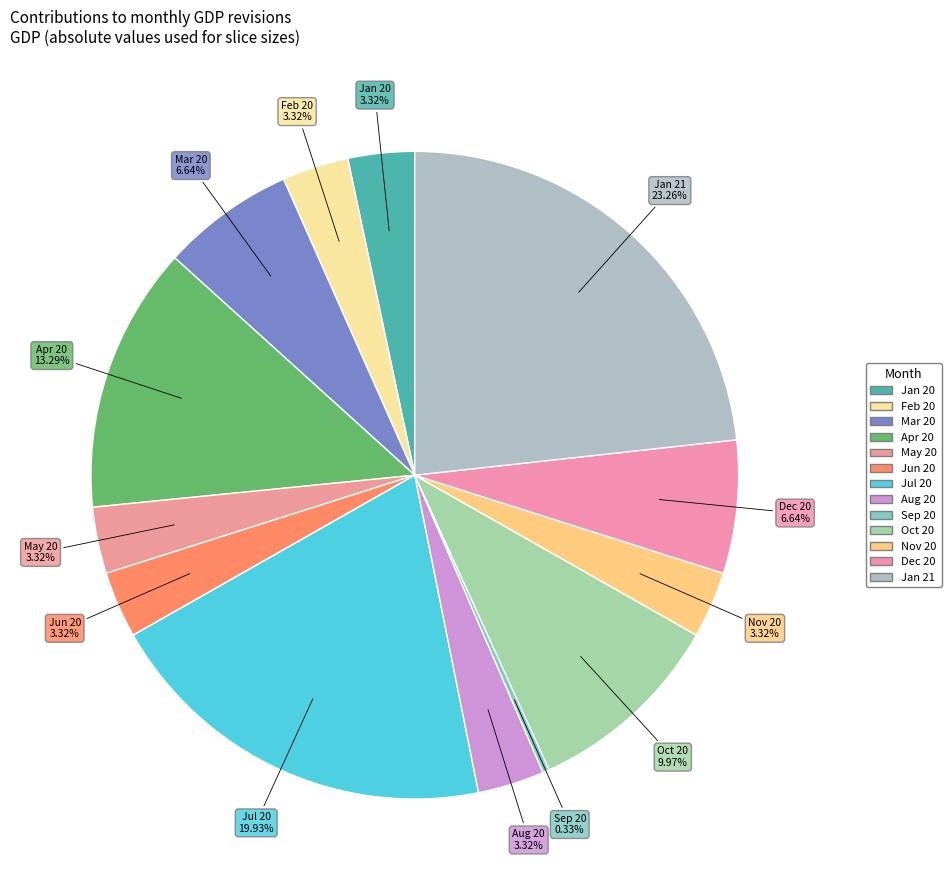

What percentage is the Dec 20 slice, to the nearest percent?

7%